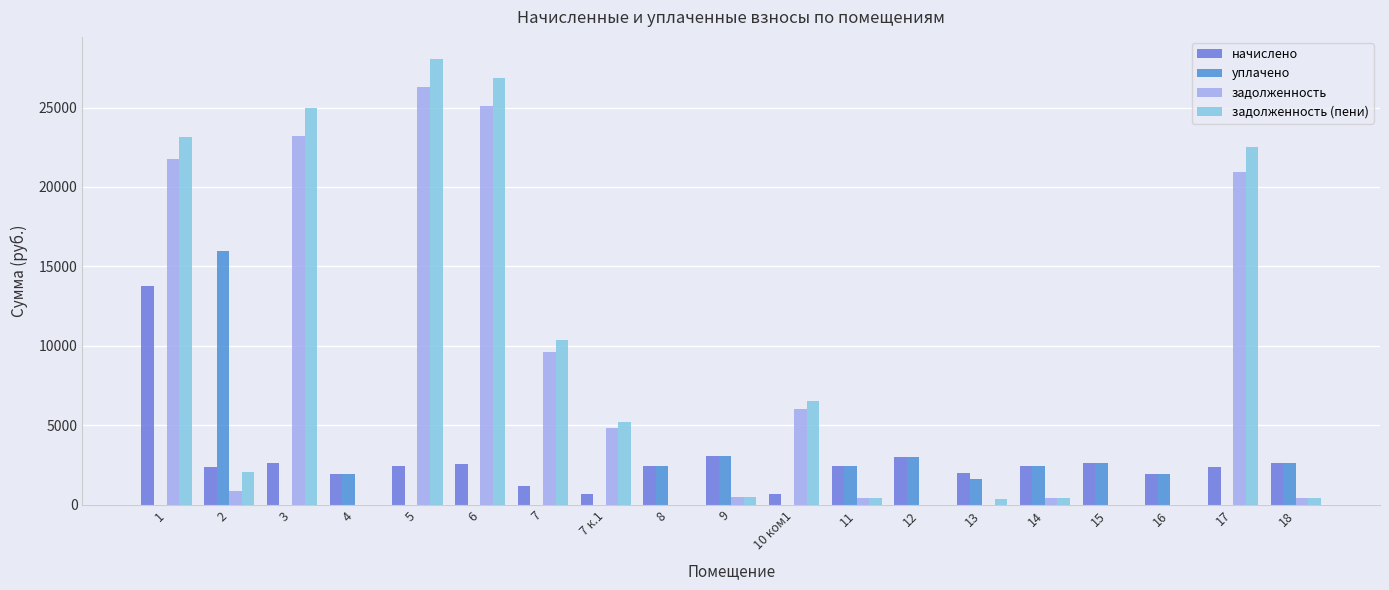

What is the total value across all series at 1?

58690.3